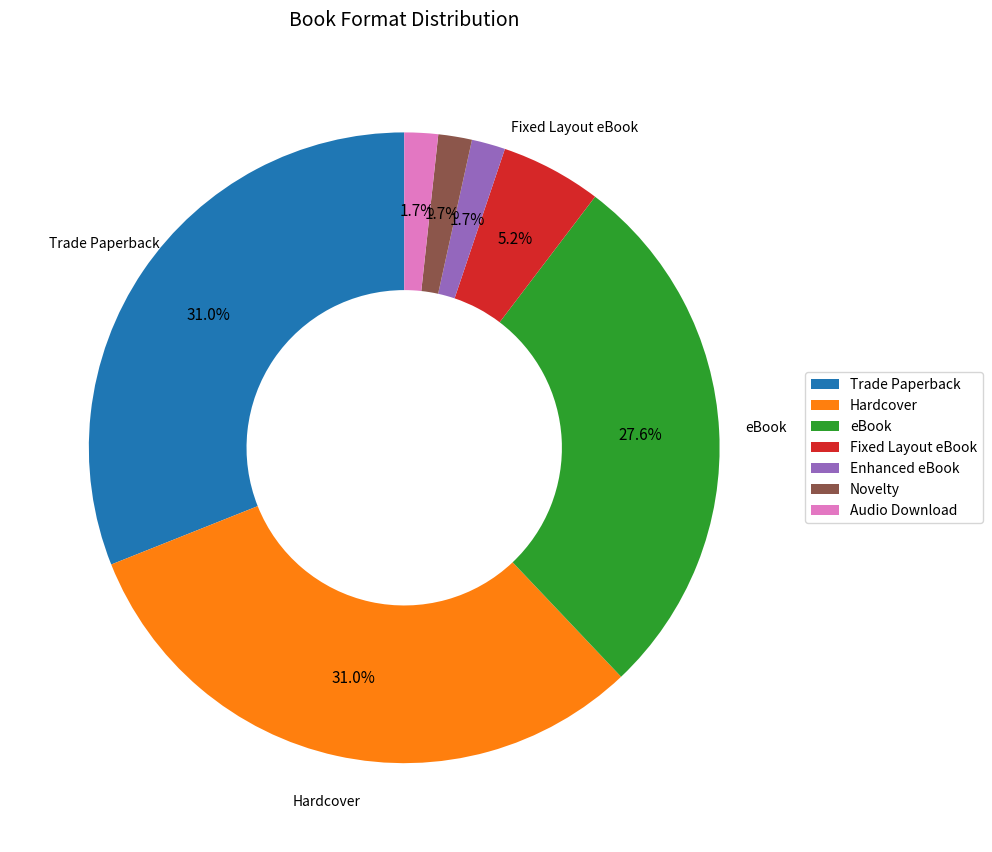

Between Hardcover and Enhanced eBook, which is larger?

Hardcover